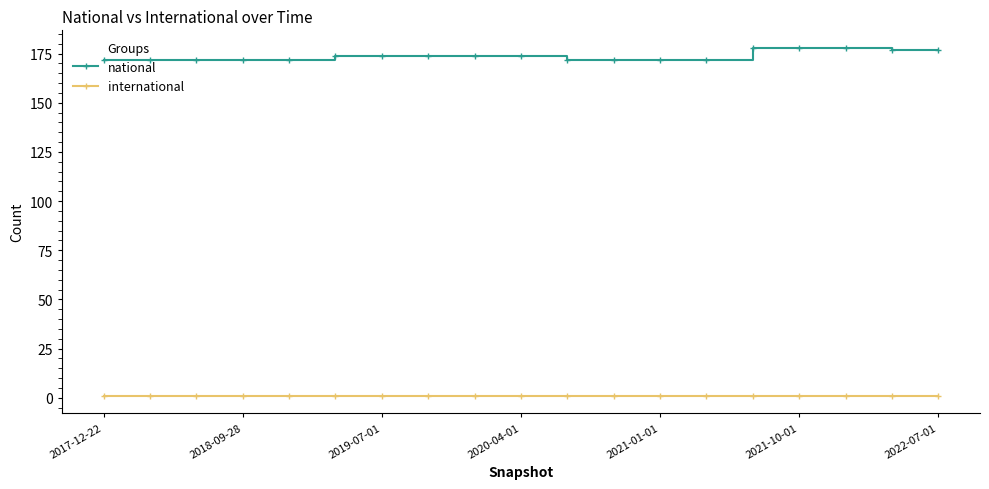

True or false: national and international cross at least once.

False